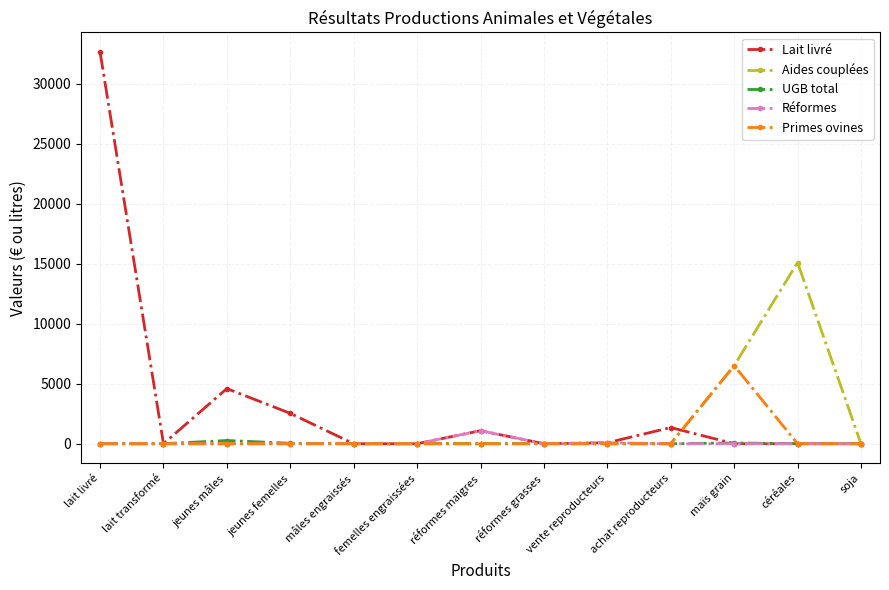

How many series are shown in this chart?

5